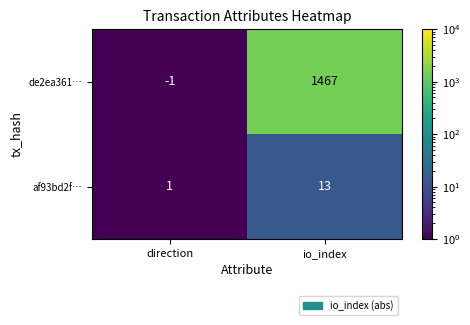

Count the number of data series in this chart.

2